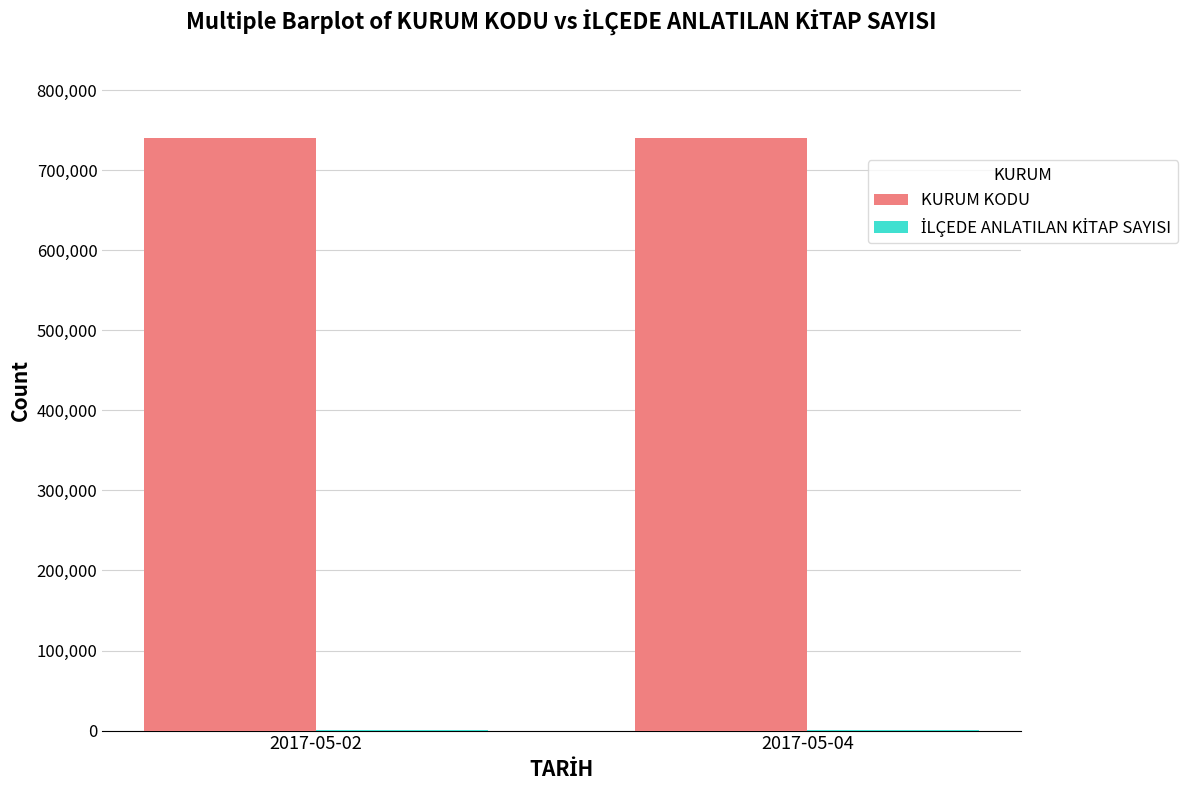

What is the sum of the KURUM KODU values at 2017-05-04 and 2017-05-02?

1478961